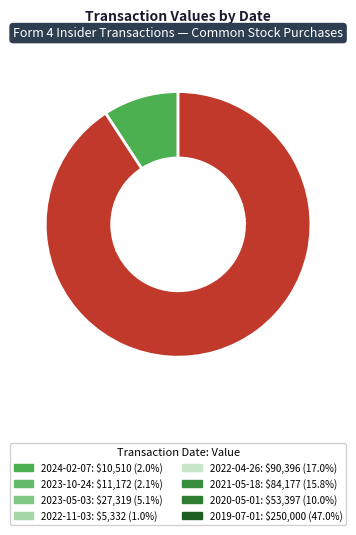

What is the smallest slice in the pie chart?

2022-11-03